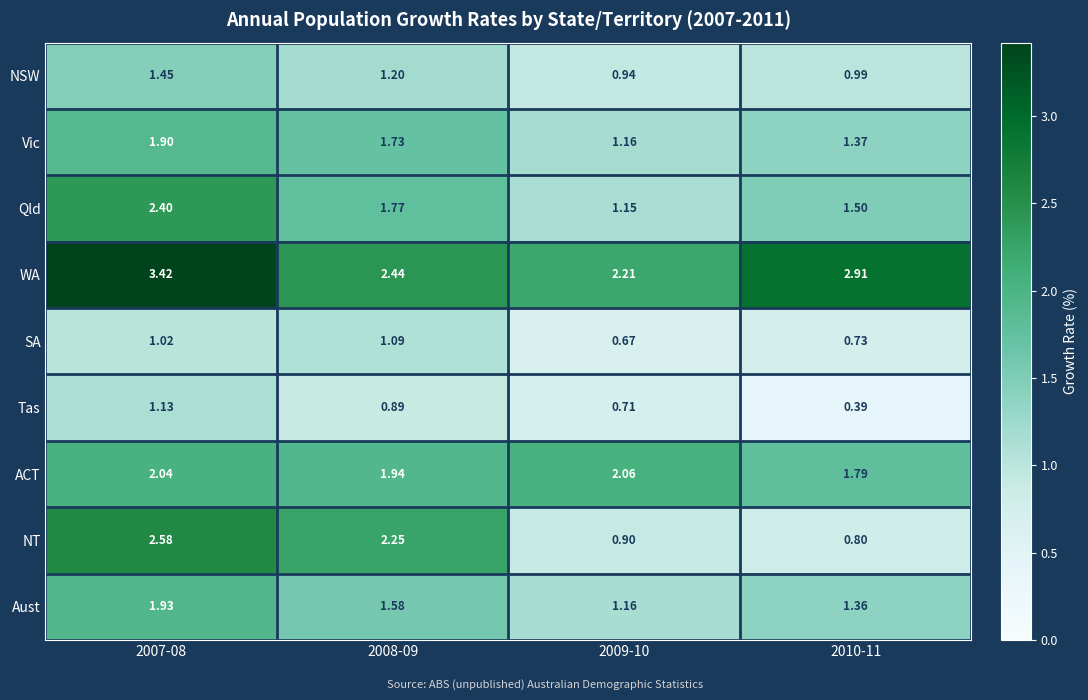

Between 2008-09 and 2010-11, which series saw the biggest shift?

NT